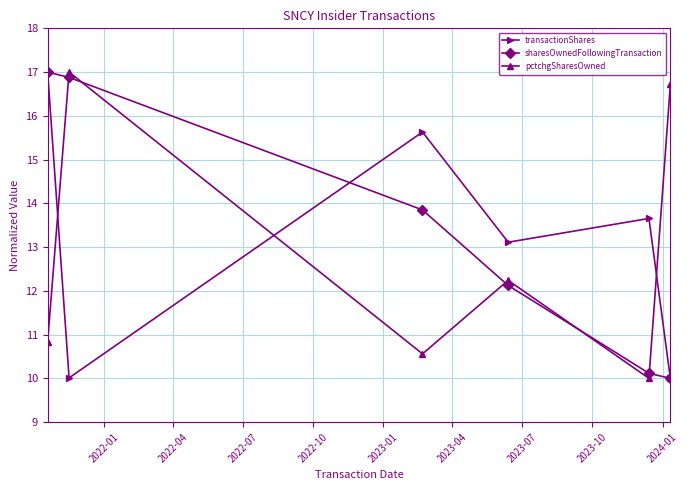

What is the average value of the sharesOwnedFollowingTransaction series?

13.3